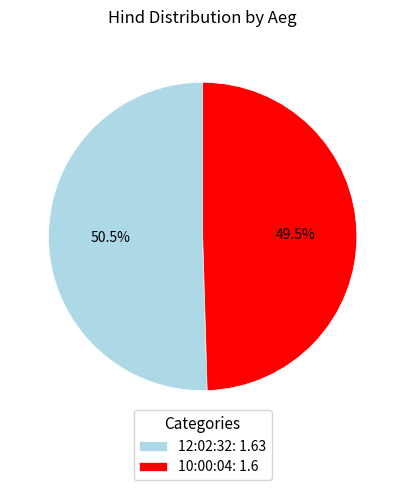

Rank the categories by value from lowest to highest.

10:00:04, 12:02:32